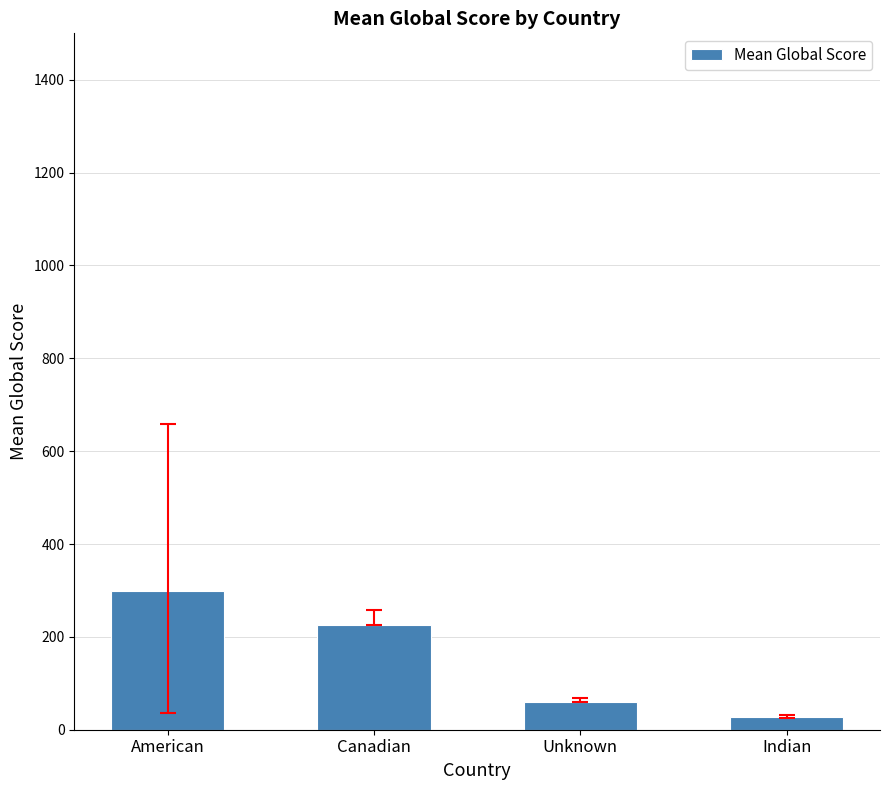

Rank the categories by value from lowest to highest.

Indian, Unknown, Canadian, American